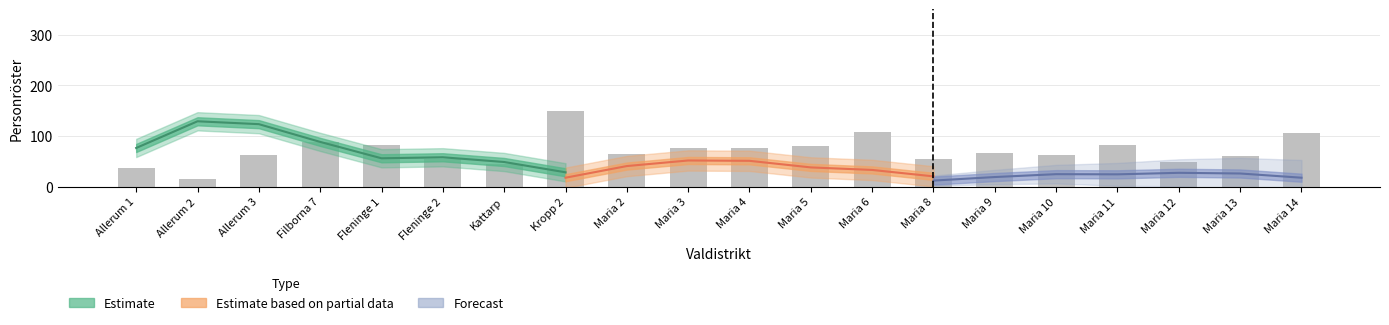

List the labels in order of value, smallest first.

Allerum 2, Allerum 1, Kattarp, Maria 12, Fleninge 2, Maria 8, Maria 13, Allerum 3, Maria 10, Maria 2, Maria 9, Maria 4, Maria 3, Maria 5, Maria 11, Fleninge 1, Filborna 7, Maria 14, Maria 6, Kropp 2